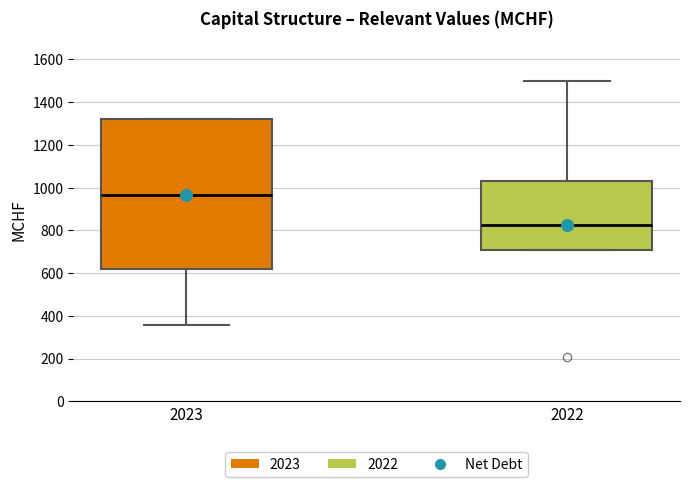

Where is the lower edge of the box at x = 2023 on the y-axis? The values are not printed on the chart, so give them approximately, as read against the axis.

620